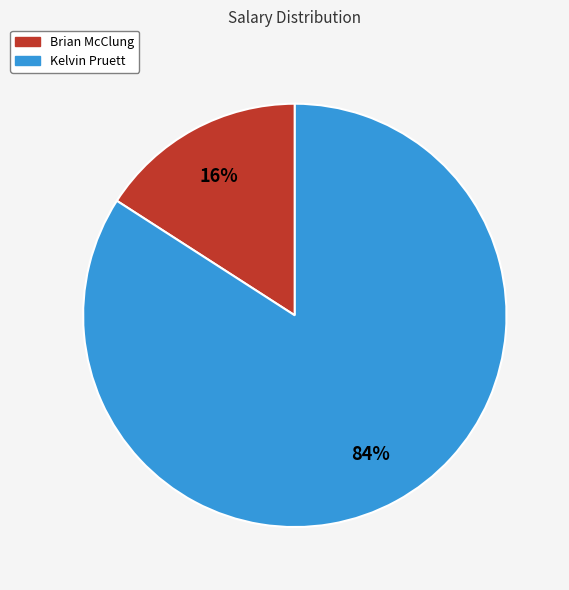

To the nearest percent, what is the average slice percentage?

50%